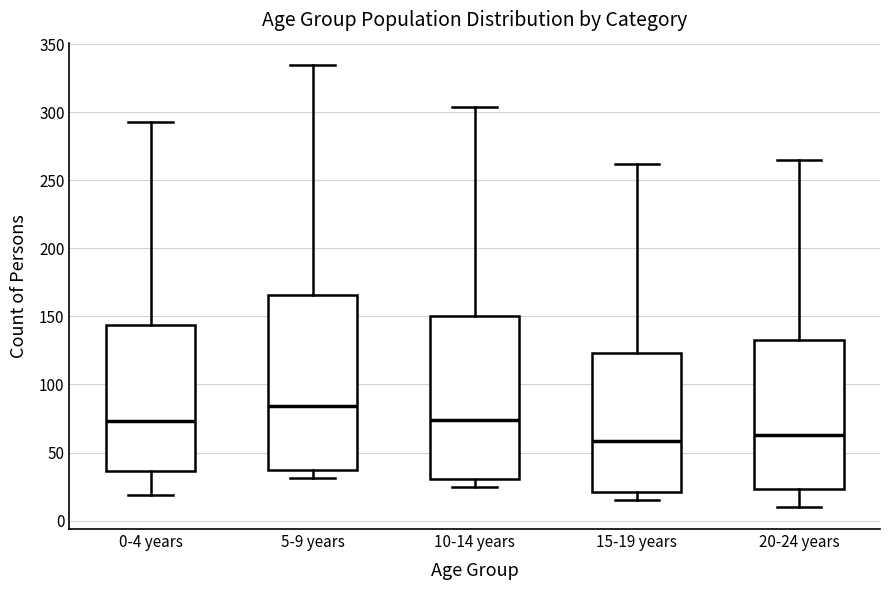

Reading left to right, read every box against the y-axis: the position of its median line, the range the box covers, and the ends of its whiskers. The values are not printed on the chart, so give them approximately, as read against the axis.

0-4 years: median 75, box 35 to 145, whiskers 20 to 295
5-9 years: median 85, box 40 to 165, whiskers 30 to 335
10-14 years: median 75, box 30 to 150, whiskers 25 to 305
15-19 years: median 60, box 20 to 125, whiskers 15 to 260
20-24 years: median 65, box 25 to 135, whiskers 10 to 265